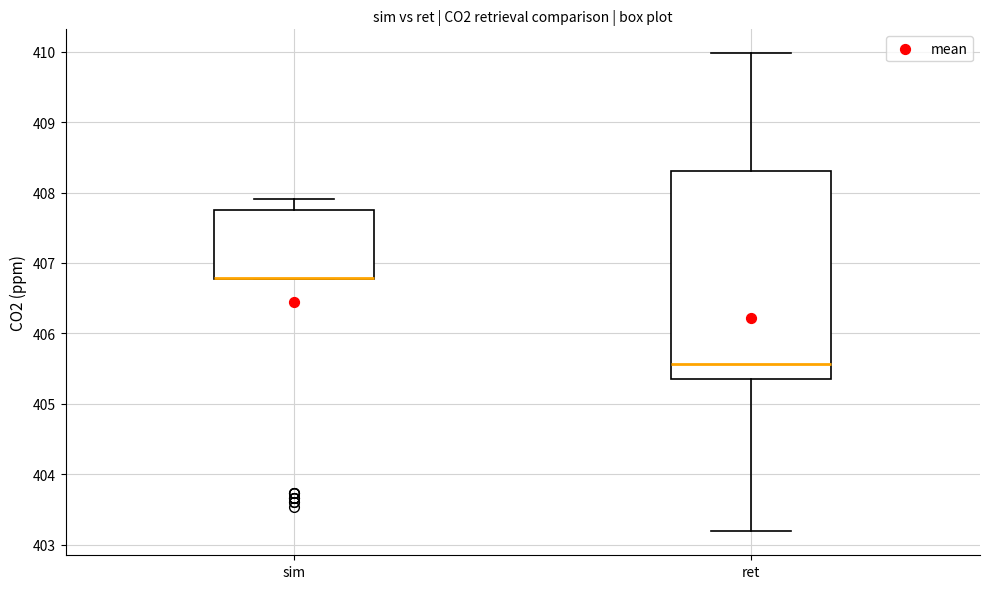

Reading left to right, transcribe this box plot: for each box, give where its median line is, the range the box spans, and where its two whiskers end, as read against the y-axis. The values are not printed on the chart, so give them approximately, as read against the axis.

sim: median 406.8 (drawn on the box's lower edge), box 406.8 to 407.8, whiskers 406.8 to 407.9
ret: median 405.6, box 405.3 to 408.3, whiskers 403.2 to 410.0